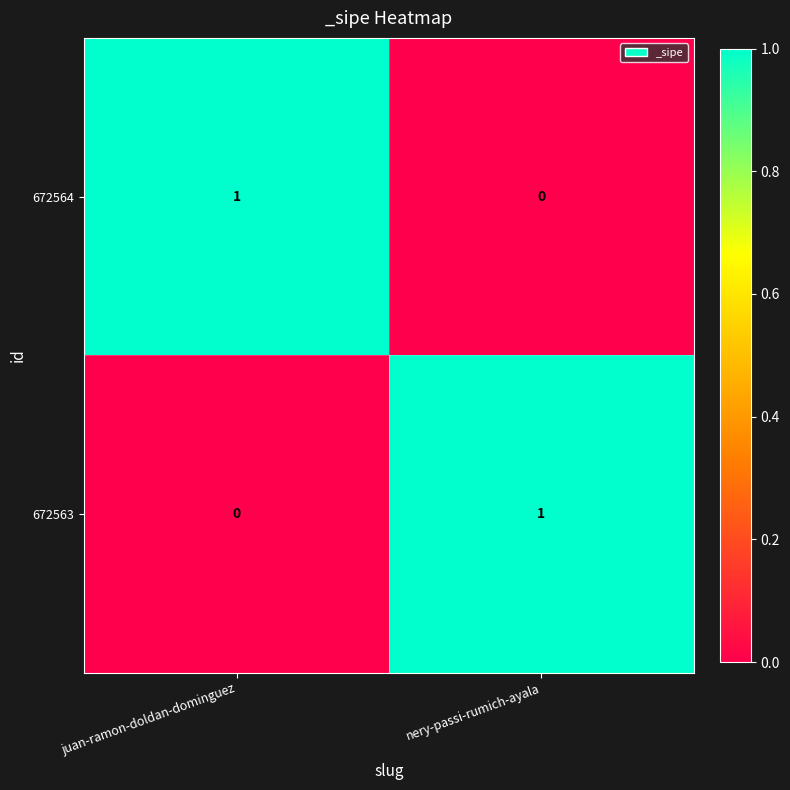

How many distinct data groups are displayed?

2